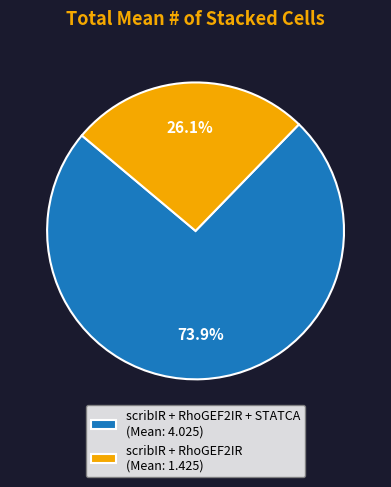

What is the total percentage of scribIR + RhoGEF2IR + STATCA (Mean: 4.025) and scribIR + RhoGEF2IR (Mean: 1.425)?

100.0%